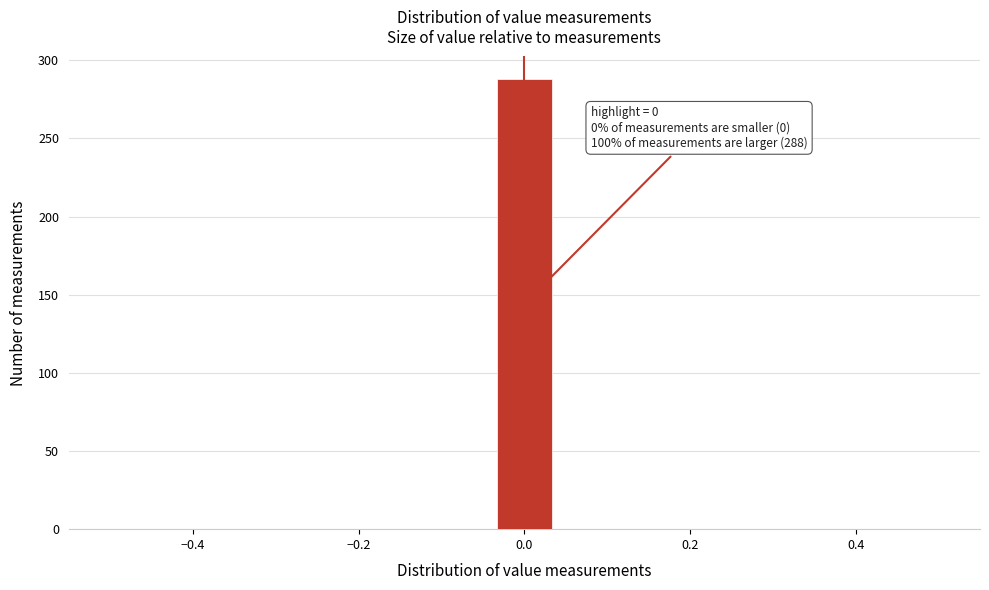

Read against the x-axis, roughly where is the centre of the tallest bar?

0.00